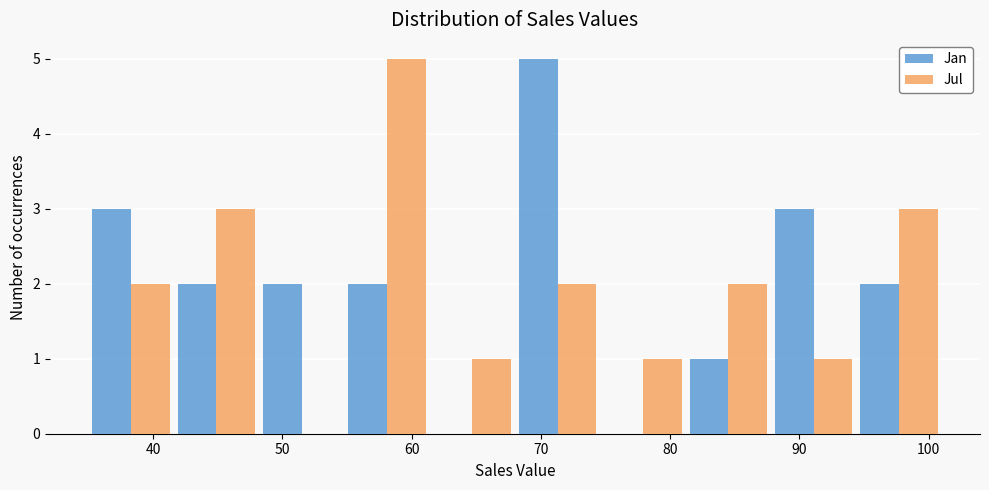

In the Jan series, which range on the x-axis has the tallest bar?

68.0 to 74.6